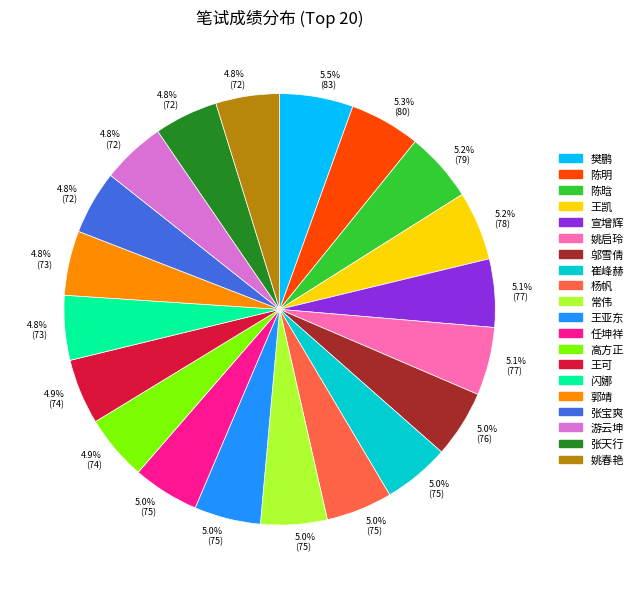

Combined, do 宣增辉 and 游云坤 account for over 50%?

No